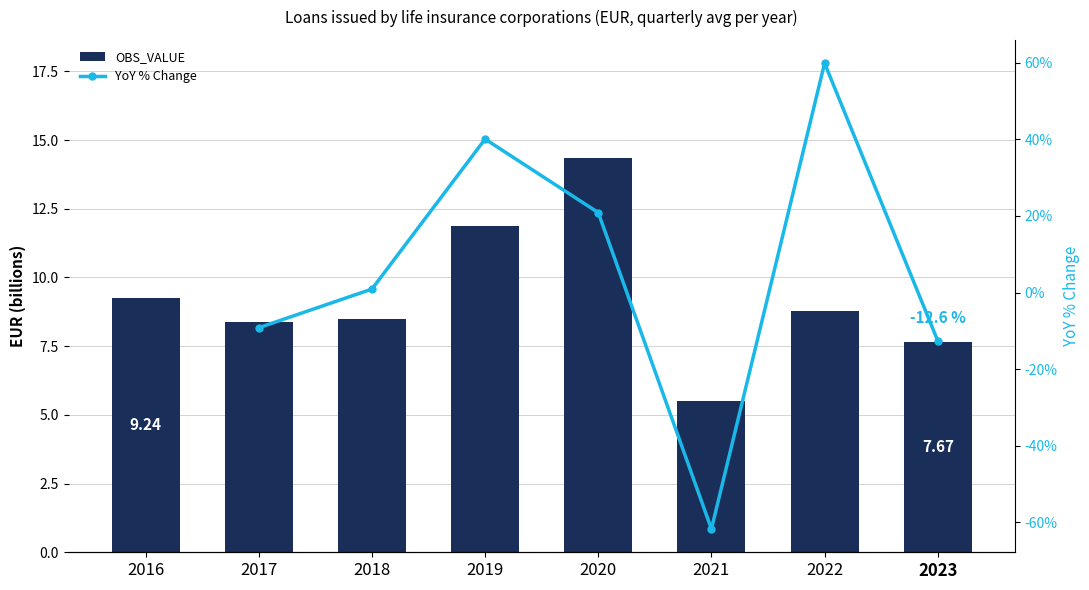

True or false: OBS_VALUE has a value of 2.6 at 2019.

False